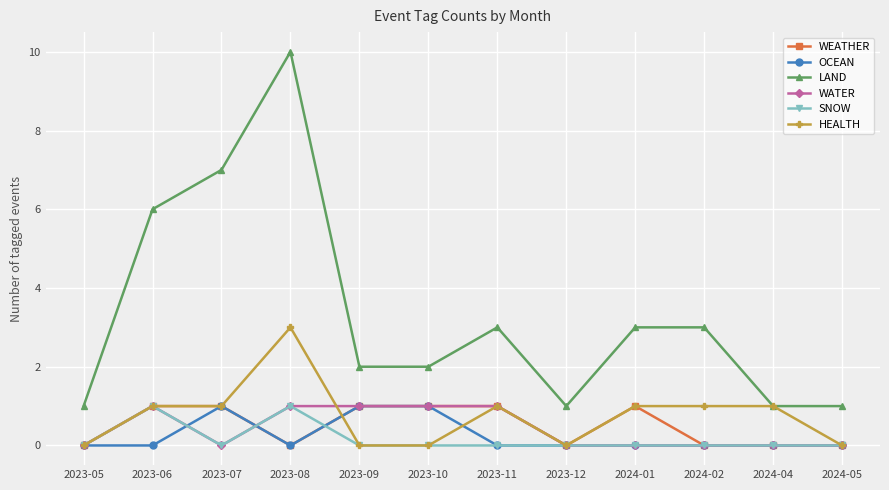

Where is the first local maximum for WATER?

2023-06